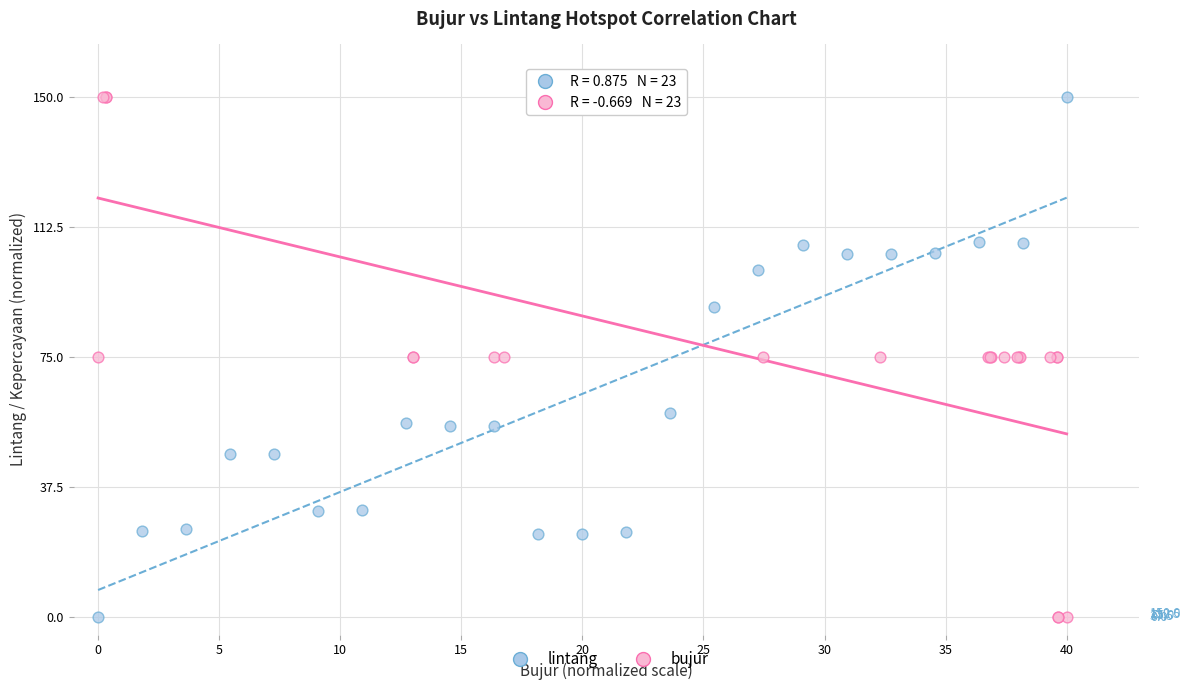

What are all the series names shown in the legend?

lintang, bujur